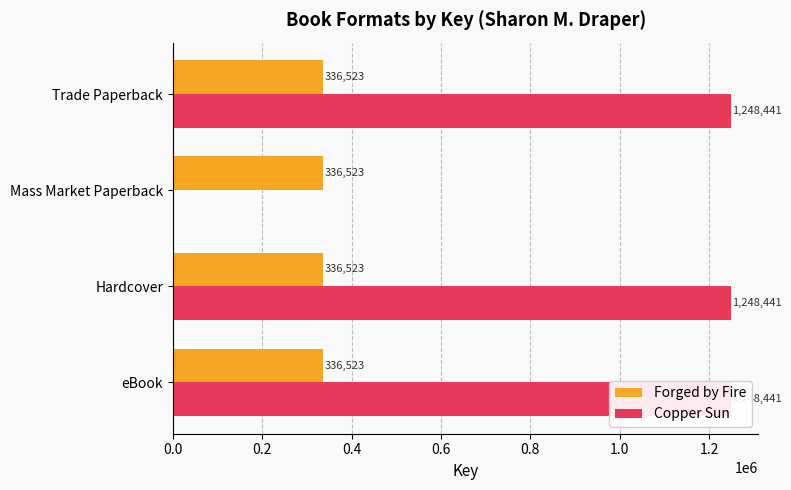

Reading right to left, transcribe all the data shown in this chart.

Forged by Fire: 0.3	0.3	0.3	0.3
Copper Sun: 1248441.0	0.0	1248441.0	1248441.0